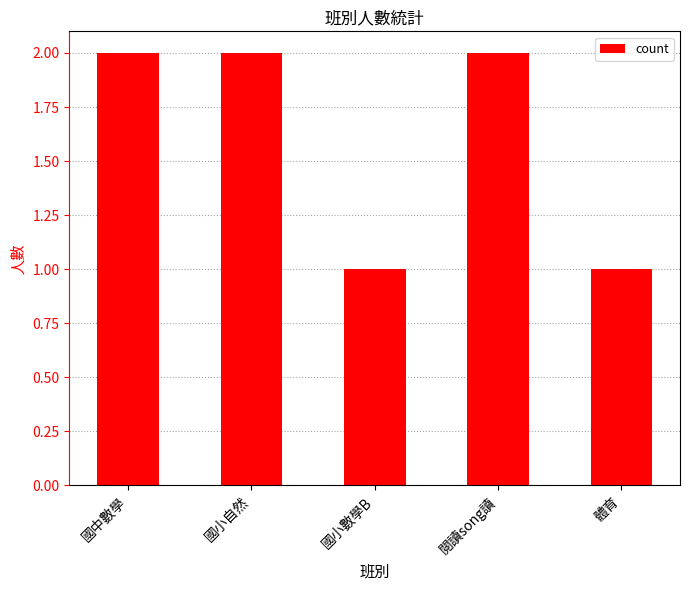

What is the sum of the values at 國小數學B and 國中數學?

3